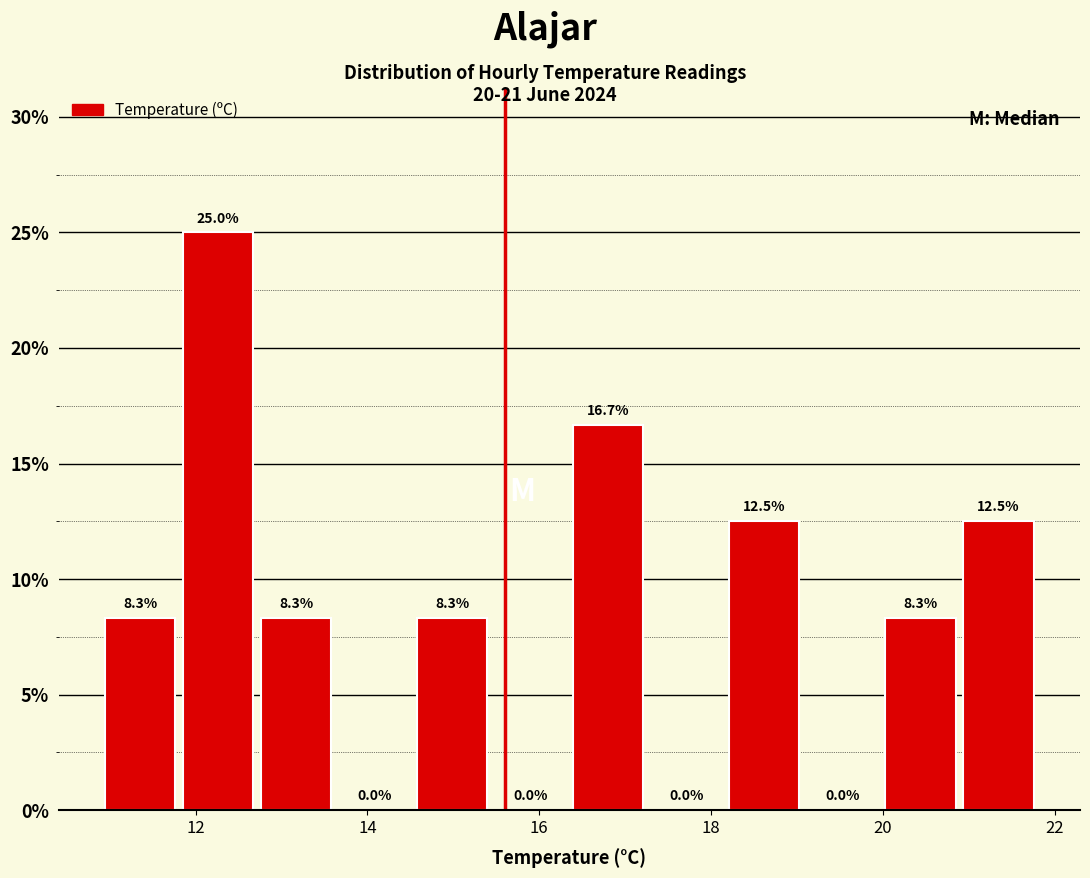

Reading left to right, transcribe this chart: for each bar, give the range it covers on the x-axis and its height. The bar edges are not printed on the chart, so give them approximately, as read against the axis.

11.0 to 11.8: 8.3
11.8 to 12.8: 25.0
12.8 to 13.6: 8.3
13.6 to 14.6: 0.0
14.6 to 15.4: 8.3
15.4 to 16.4: 0.0
16.4 to 17.2: 16.7
17.2 to 18.2: 0.0
18.2 to 19.0: 12.5
19.0 to 20.0: 0.0
20.0 to 20.8: 8.3
20.8 to 21.8: 12.5